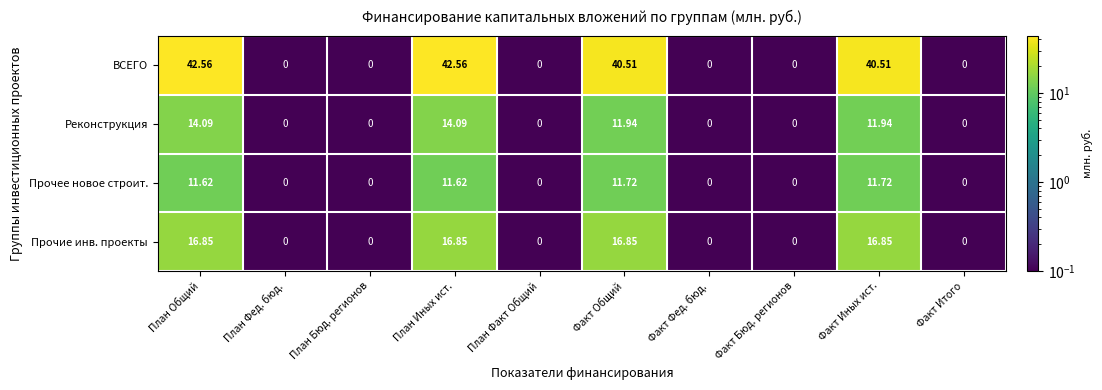

At how many categories does at least one series exceed 10?

4